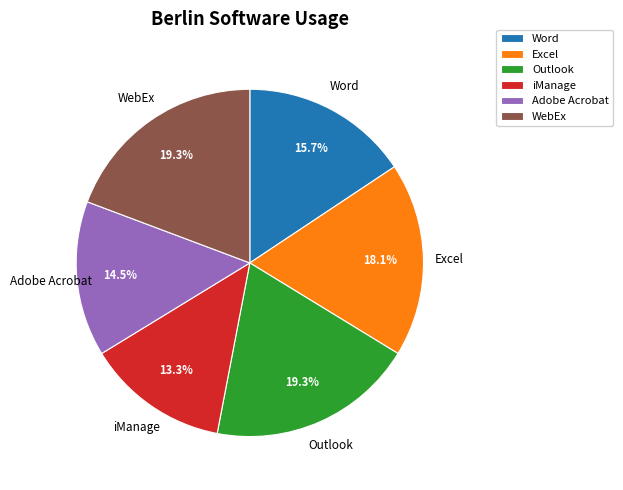

Is it true that WebEx is 19% of the pie?

True